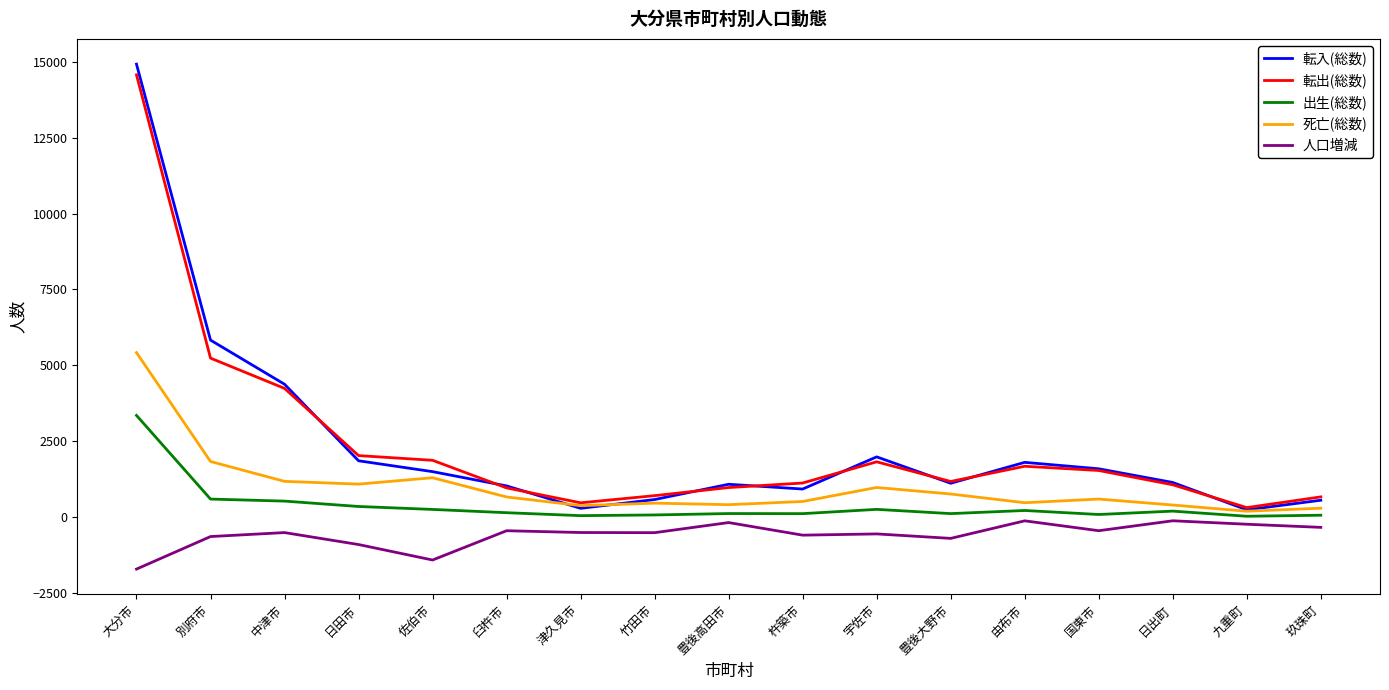

What is the minimum value shown in the chart?

-1717